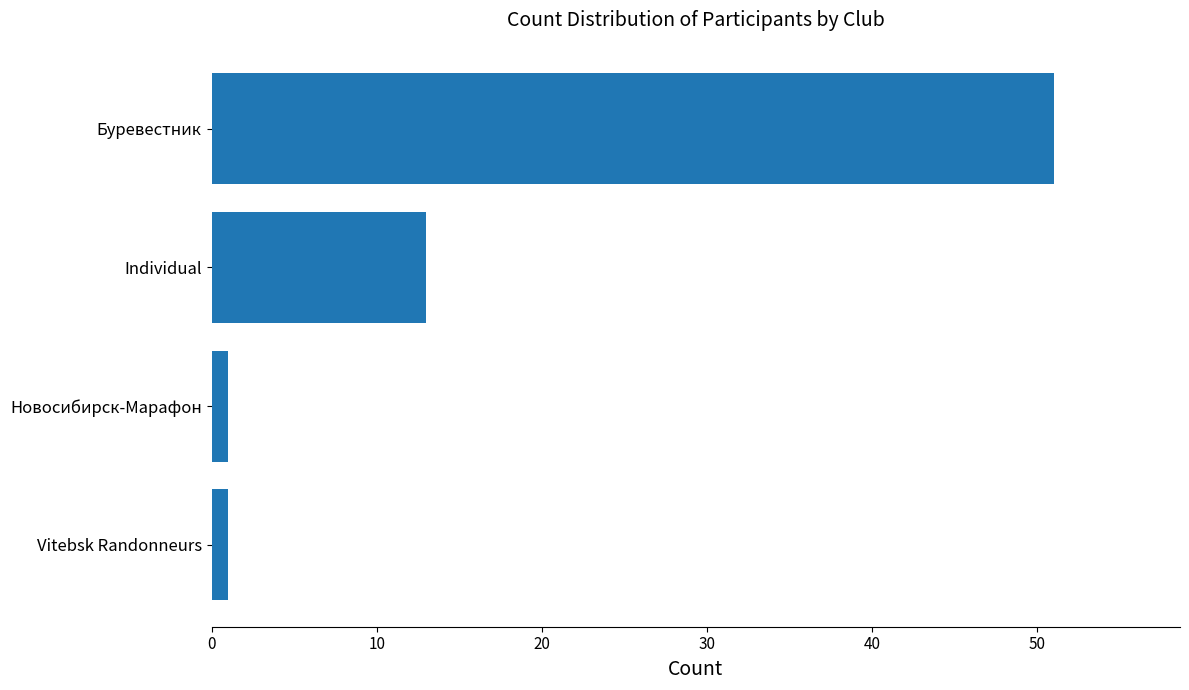

What is the sum of all values?

66